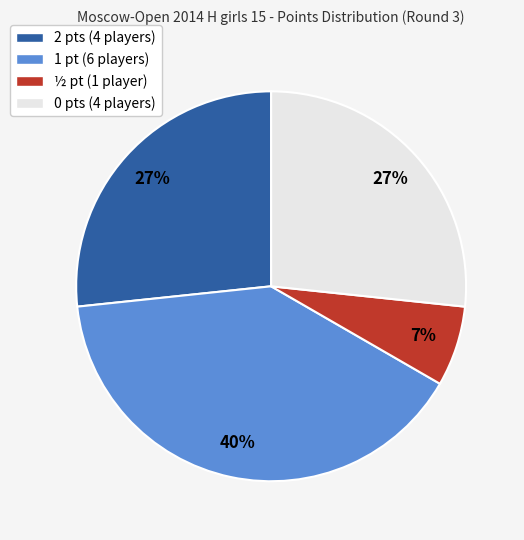

To the nearest percent, what is the difference between the 2 pts (4 players) and 1 pt (6 players) slice percentages?

13%